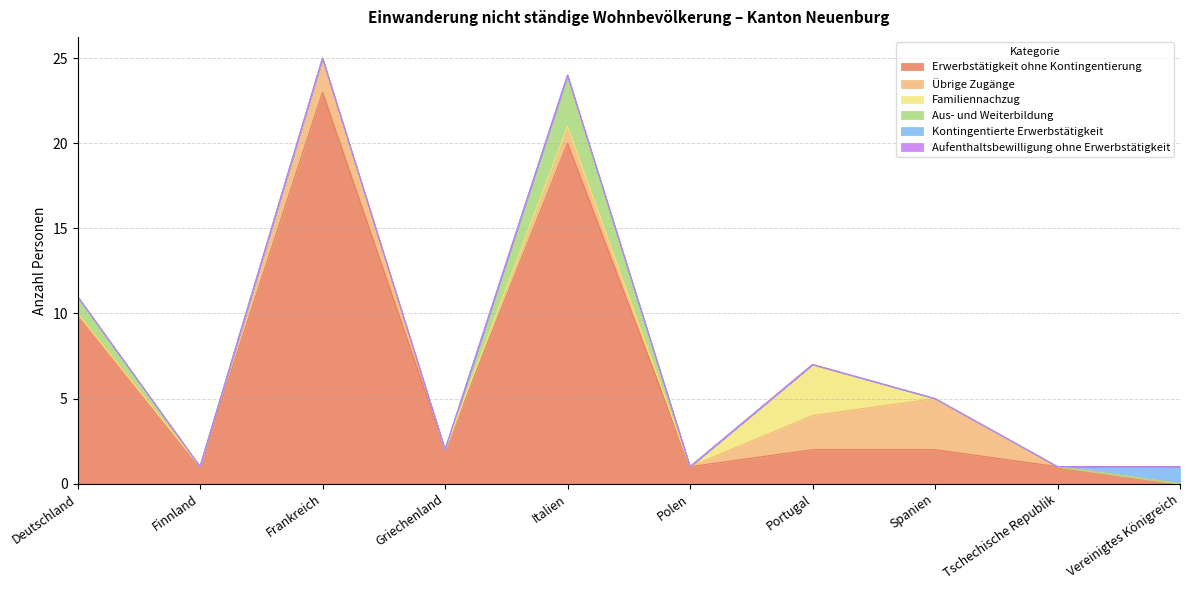

True or false: Übrige Zugänge and Aufenthaltsbewilligung ohne Erwerbstätigkeit cross at least once.

False